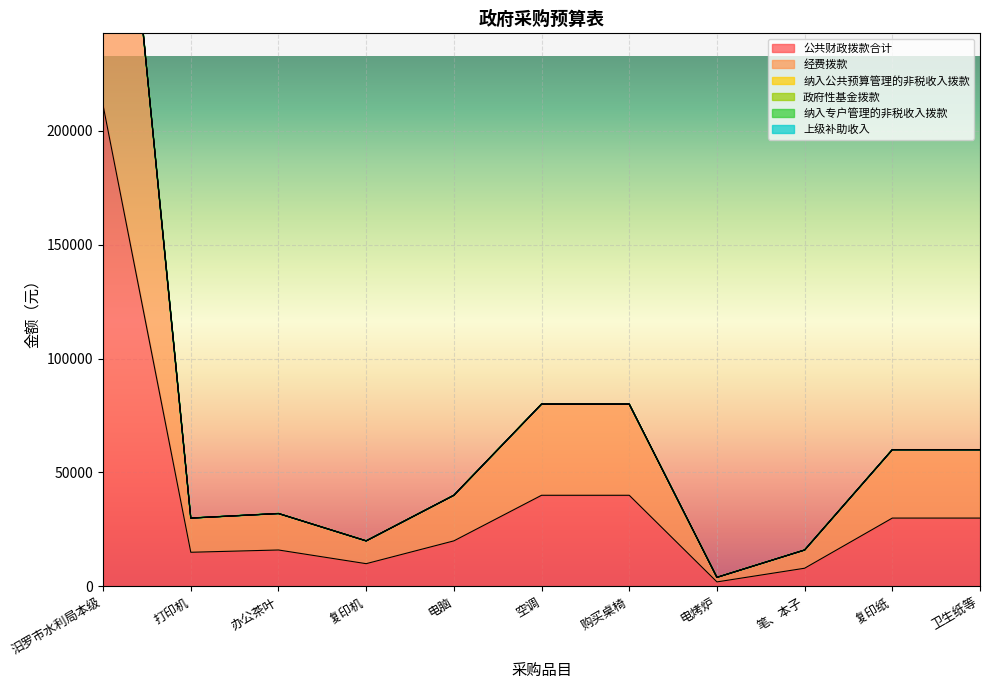

How many categories are shown in the chart?

11